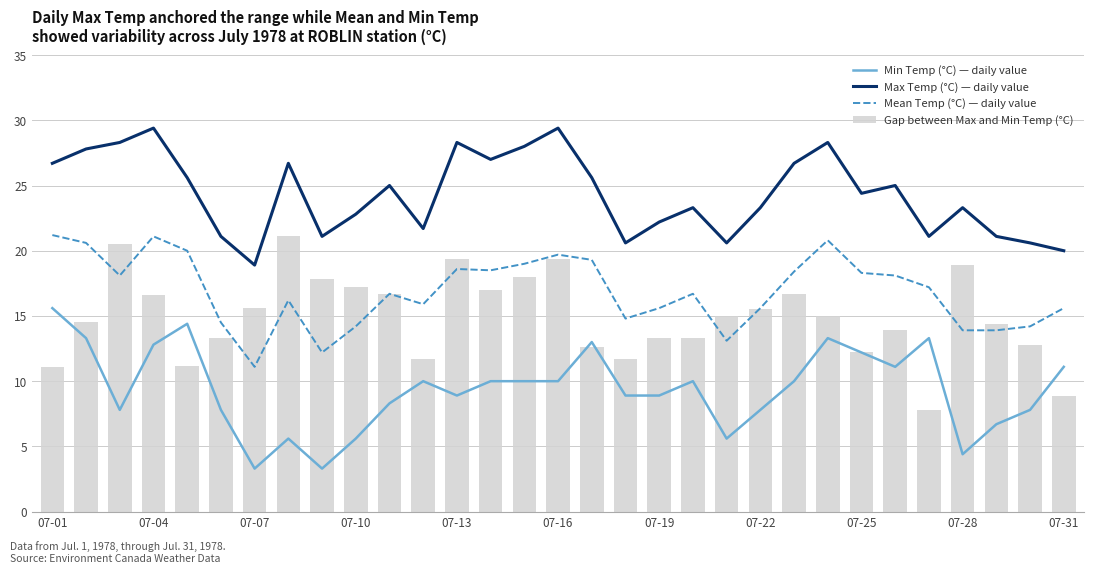

What is the sum of all Gap between Max and Min Temp (°C) values?

463.1